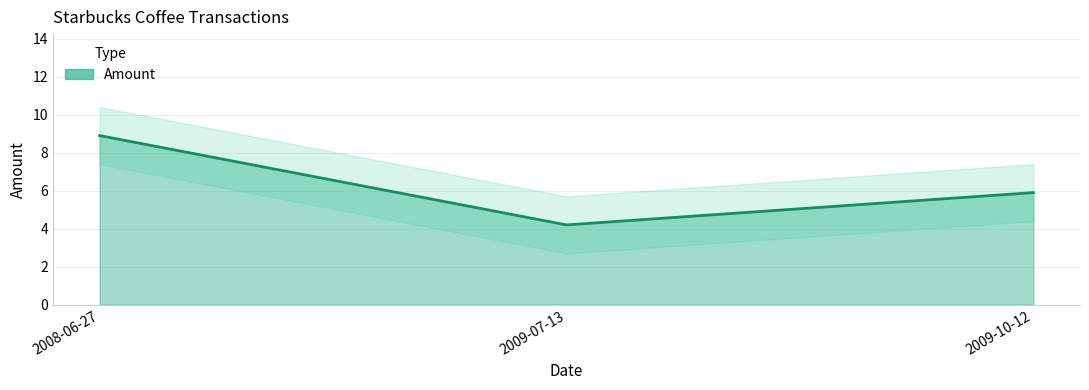

What is the label of the 3rd point from the left?

2009-10-12